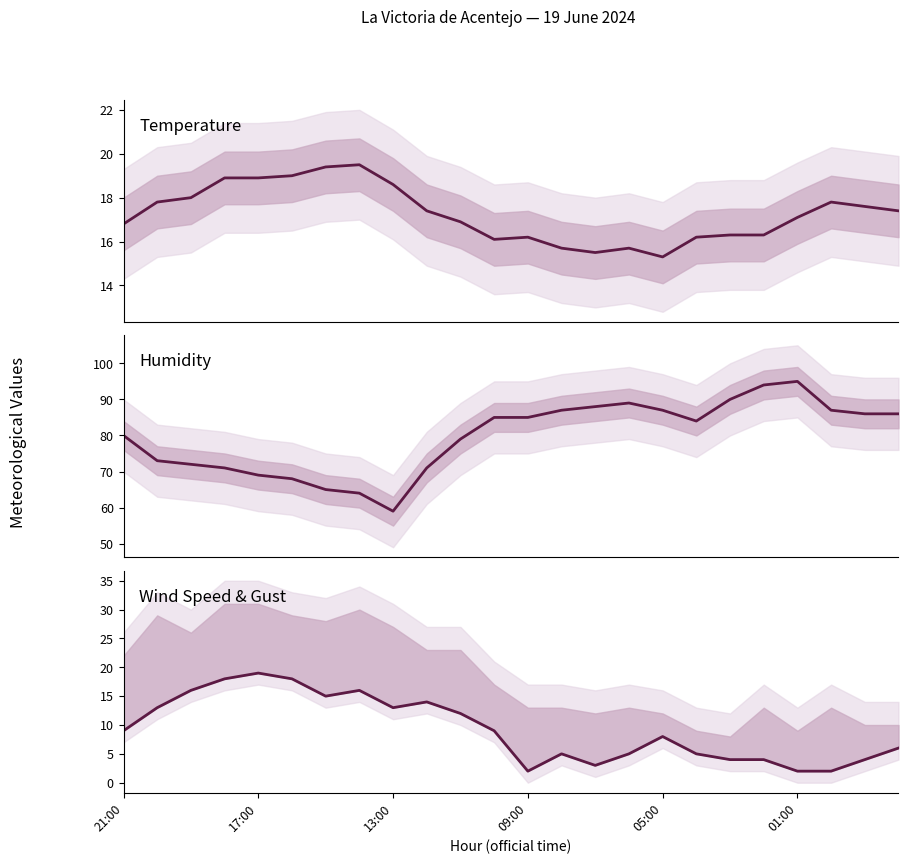

Which series has the largest range (max minus min)?

Humidity